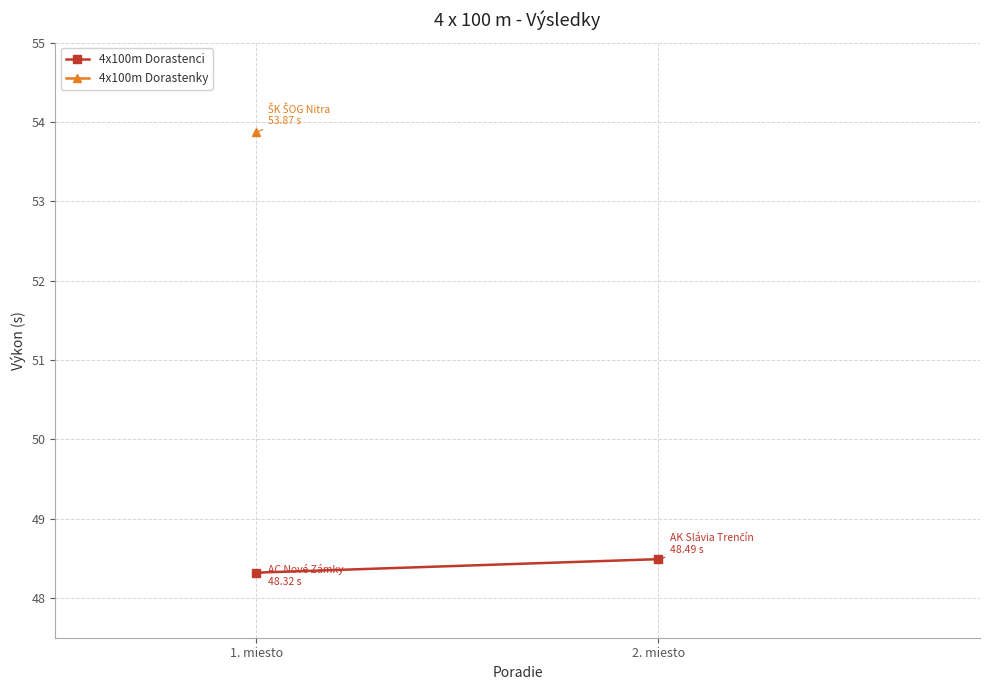

Between 2. miesto and 1. miesto, which is larger?

2. miesto